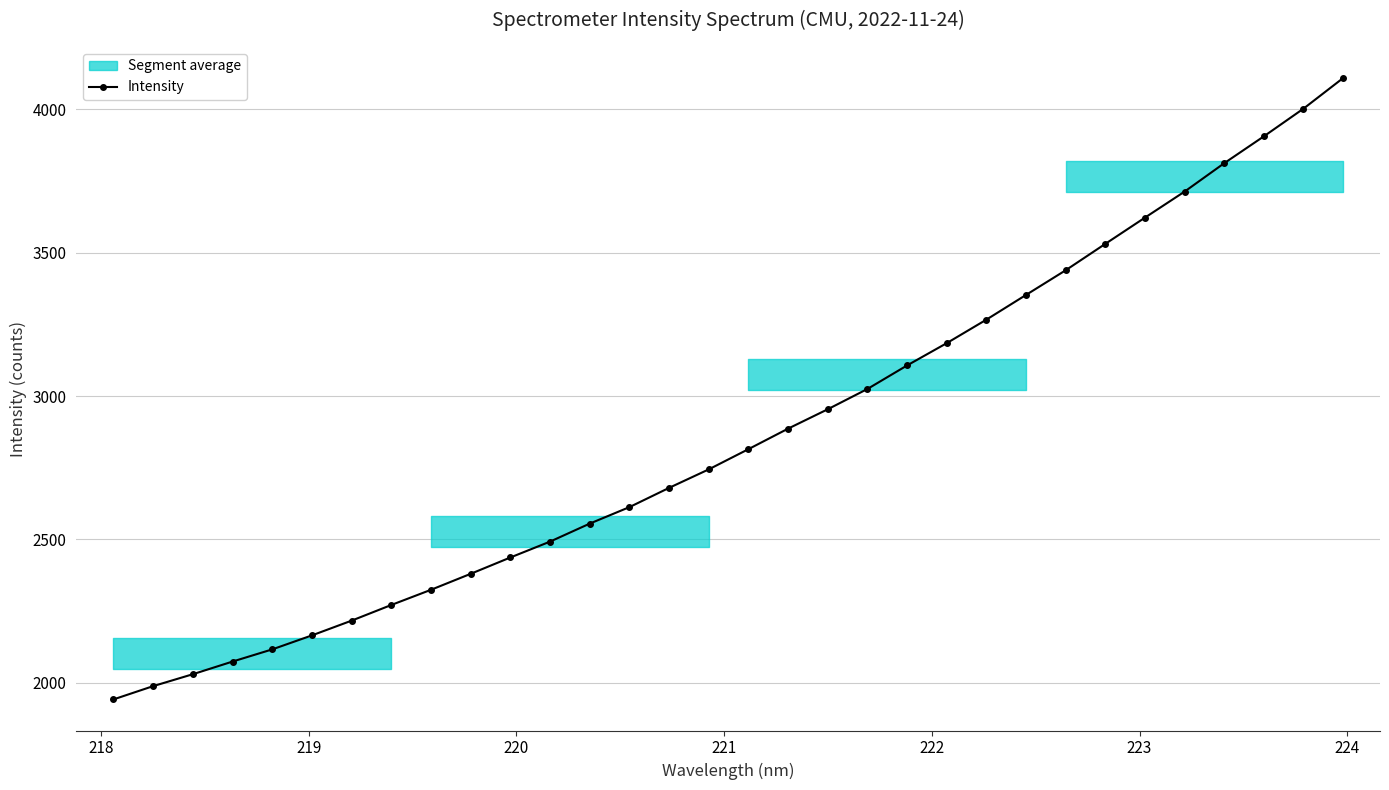

What is the highest value of the Intensity series?

4109.5